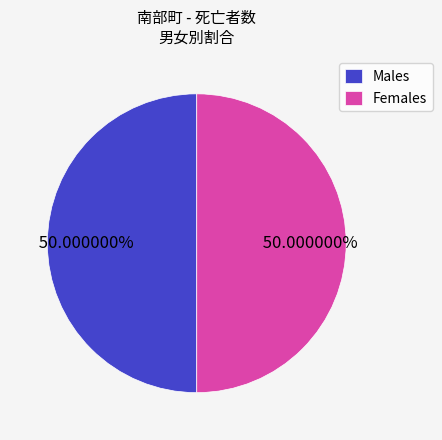

Is the sum of Females and Males greater than half?

Yes